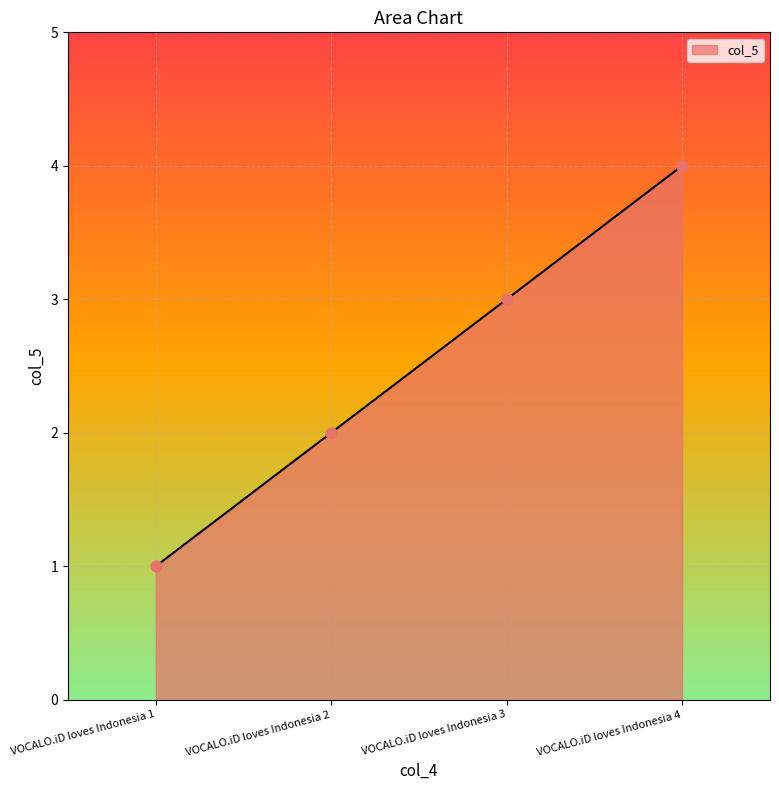

Between VOCALO.iD loves Indonesia 1 and VOCALO.iD loves Indonesia 4, which is larger?

VOCALO.iD loves Indonesia 4